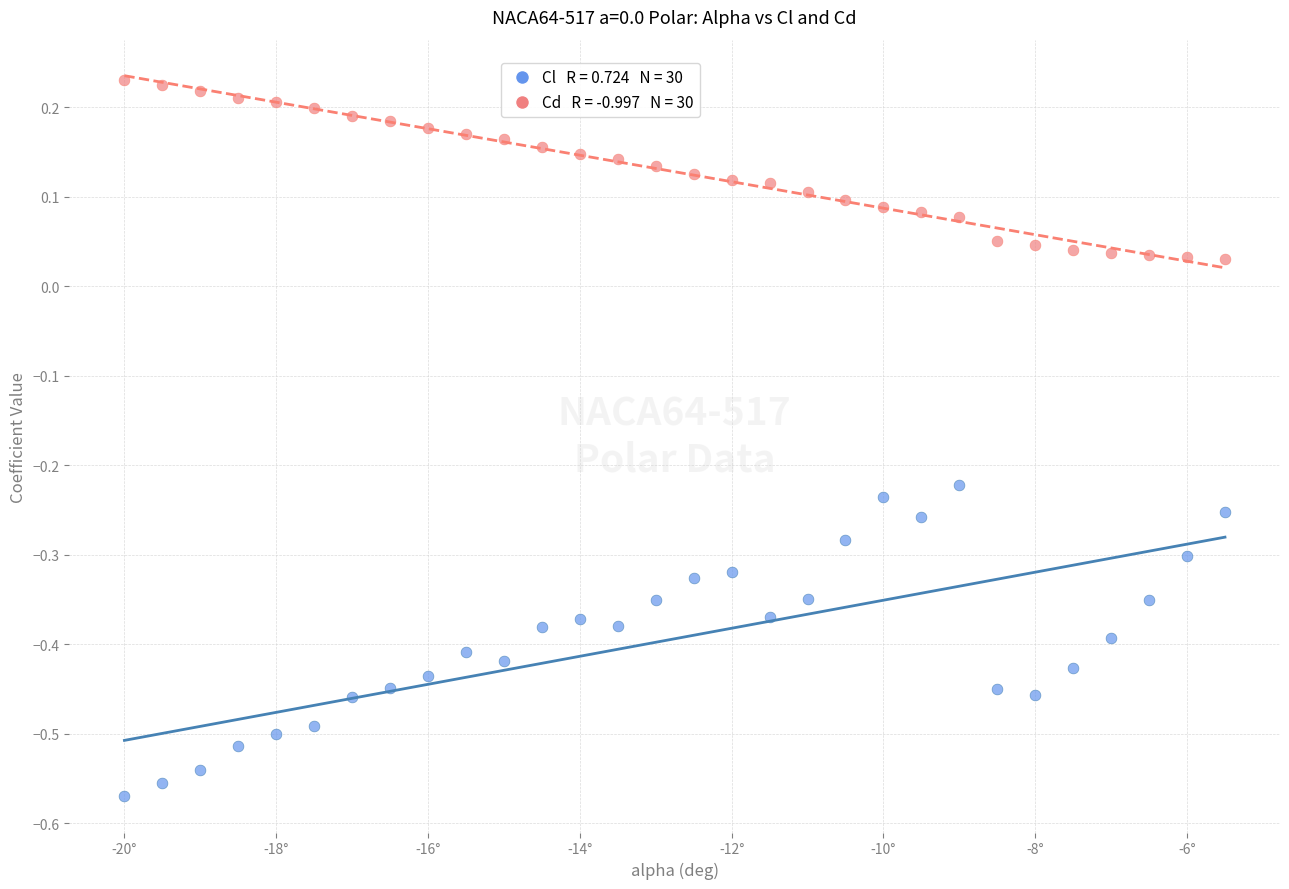

Across all data points, what is the range of Y values (max minus min)?

0.8